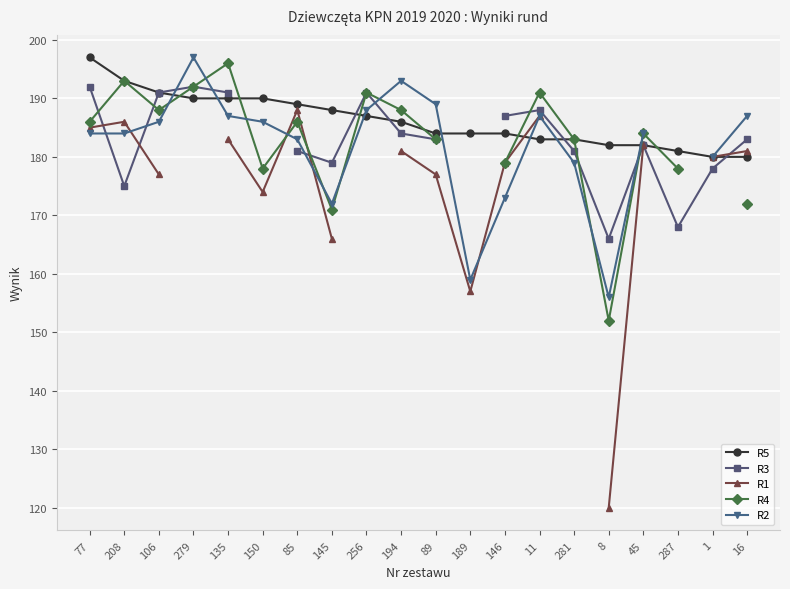

Between 11 and 145, which is larger?

145